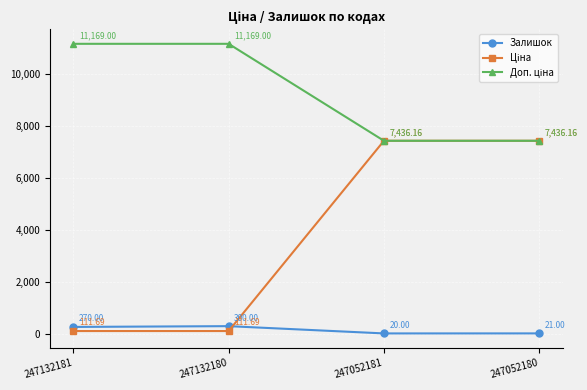

At which category is the sum across all series the highest?

247052180